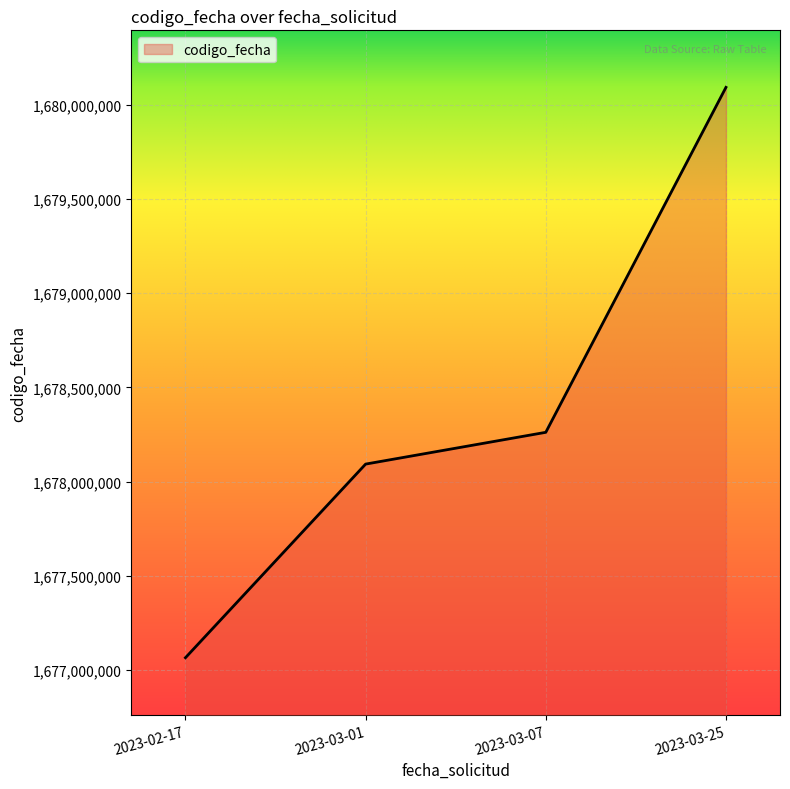

At which category does the chart reach its minimum across all series?

2023-02-17